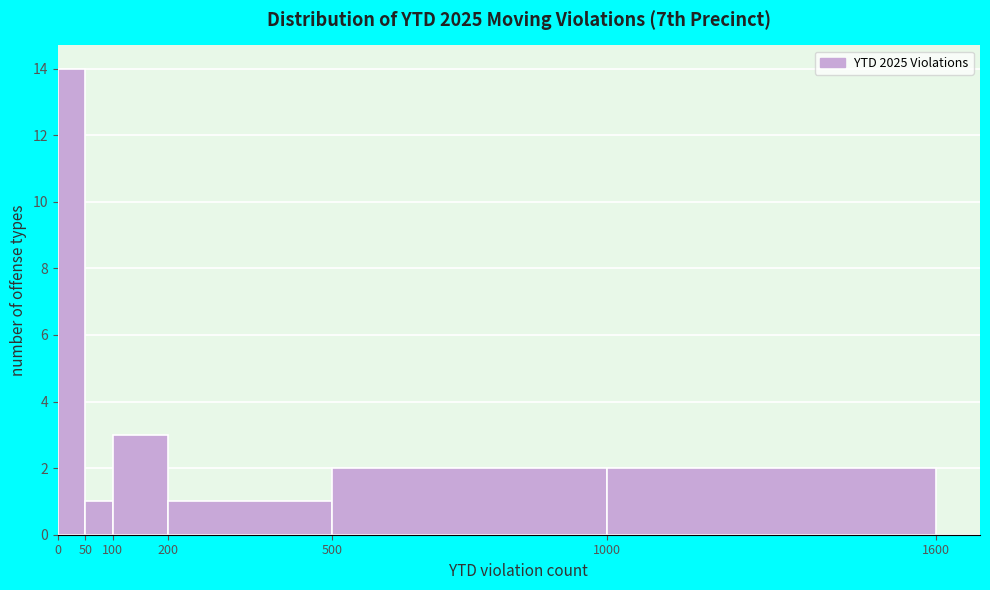

Reading left to right, transcribe this chart: for each bar, give the range it covers on the x-axis and its height. The values are not printed on the chart, so give them approximately, as read against the axis.

0 to 50: 14
50 to 100: 1
100 to 200: 3
200 to 500: 1
500 to 1000: 2
1000 to 1600: 2